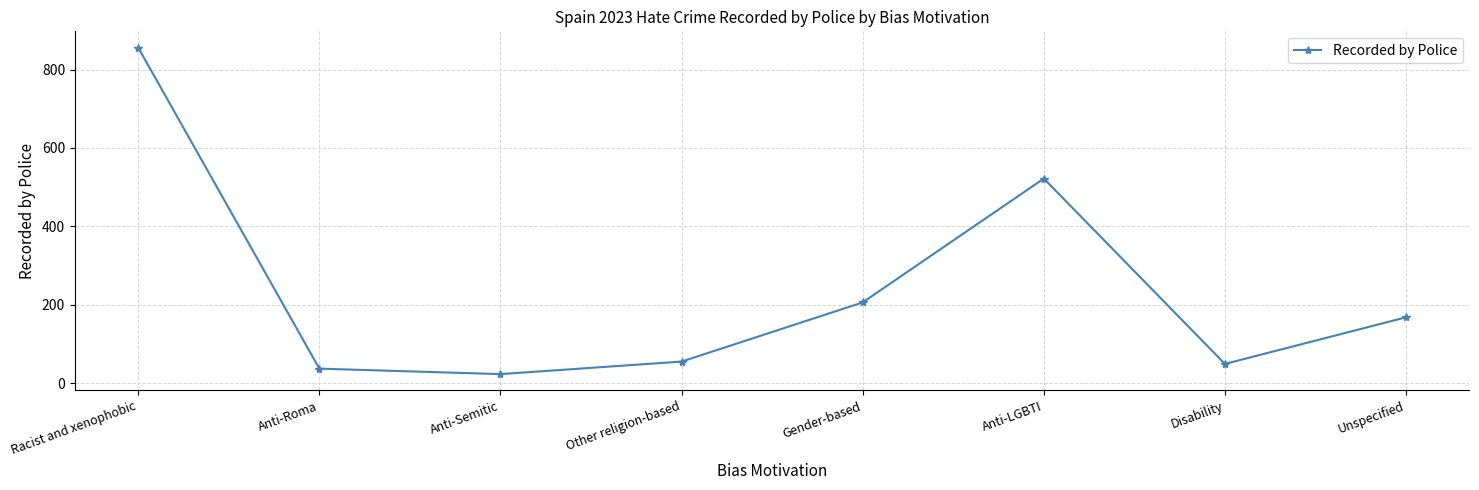

What is the change in value from Disability to Unspecified?

+119